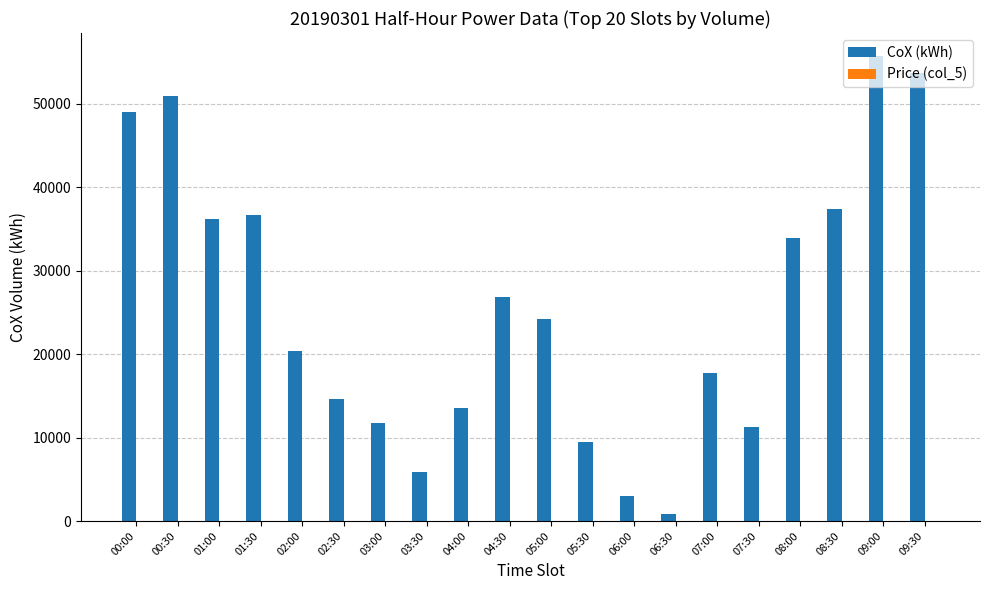

True or false: CoX (kWh) has a value of 8112.4 at 03:00.

False